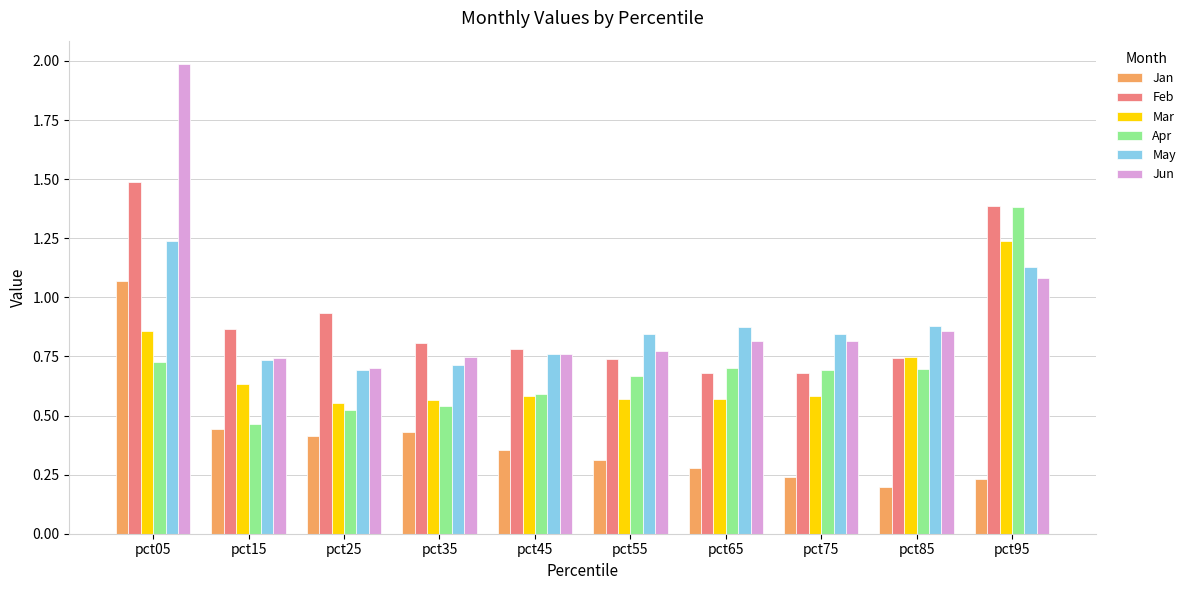

At which category is the sum across all series the highest?

pct05